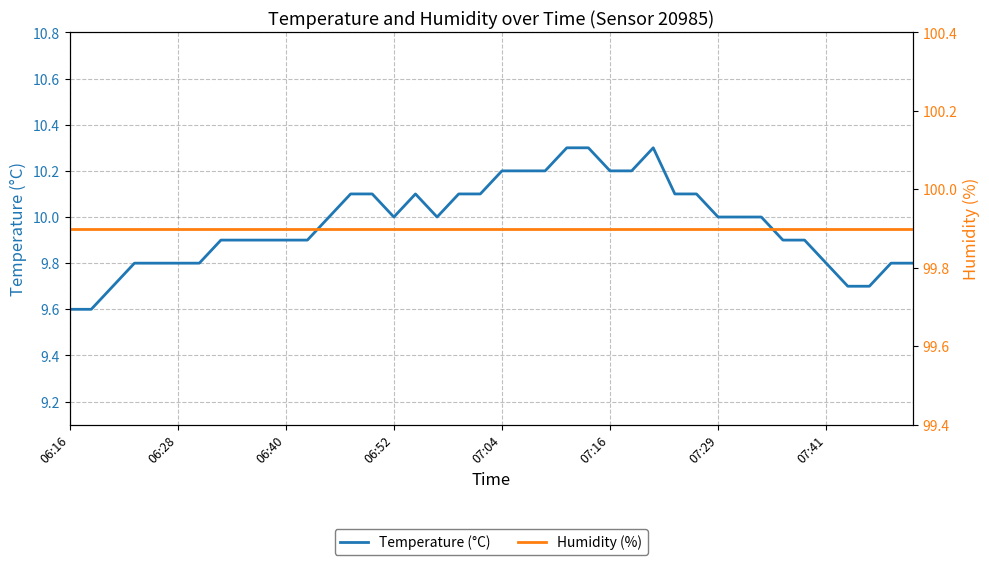

How many lines are shown in the chart?

2